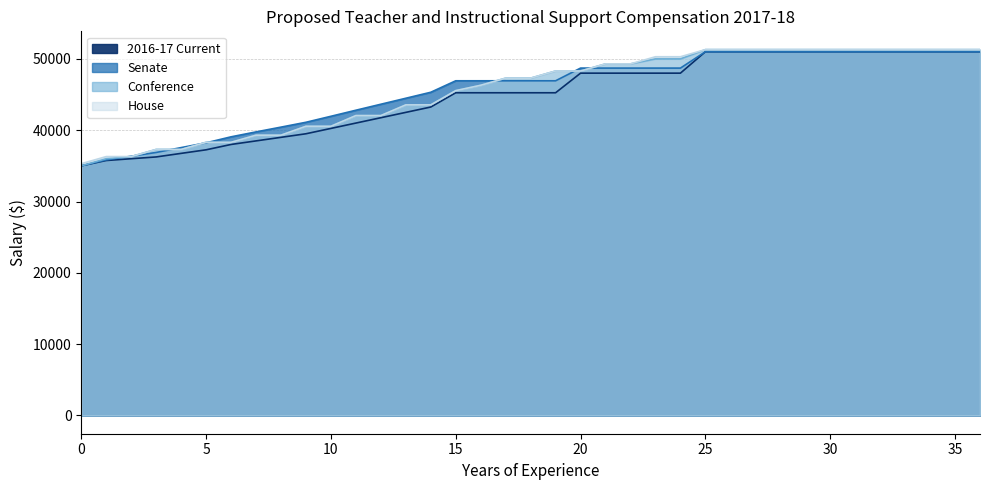

What is the minimum value shown in the chart?

35000